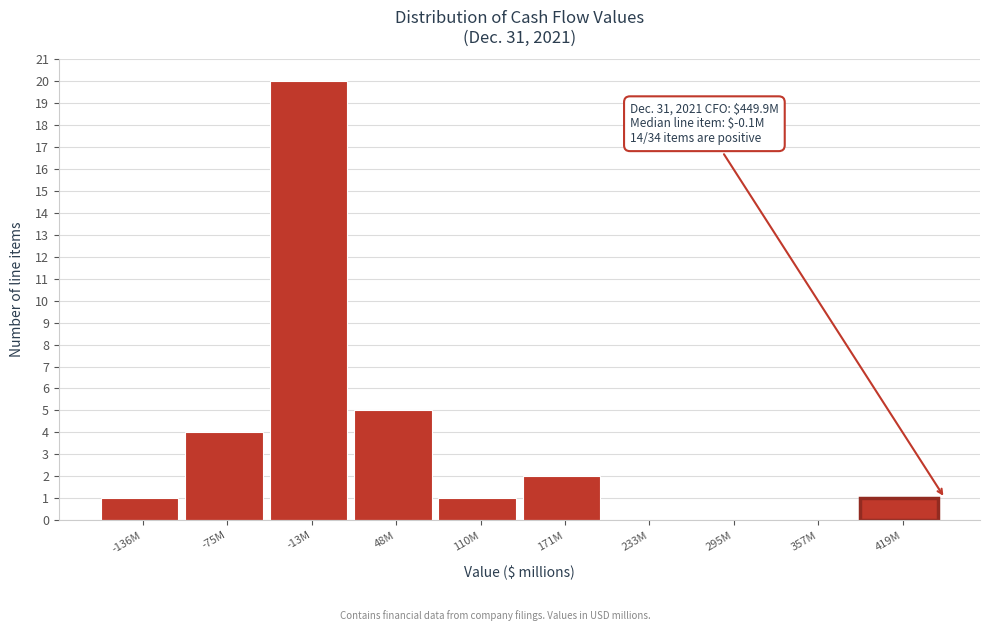

Reading right to left, extract all data points from this chart.

419M=1	357M=0	295M=0	233M=0	171M=2	110M=1	48M=5	-13M=20	-75M=4	-136M=1